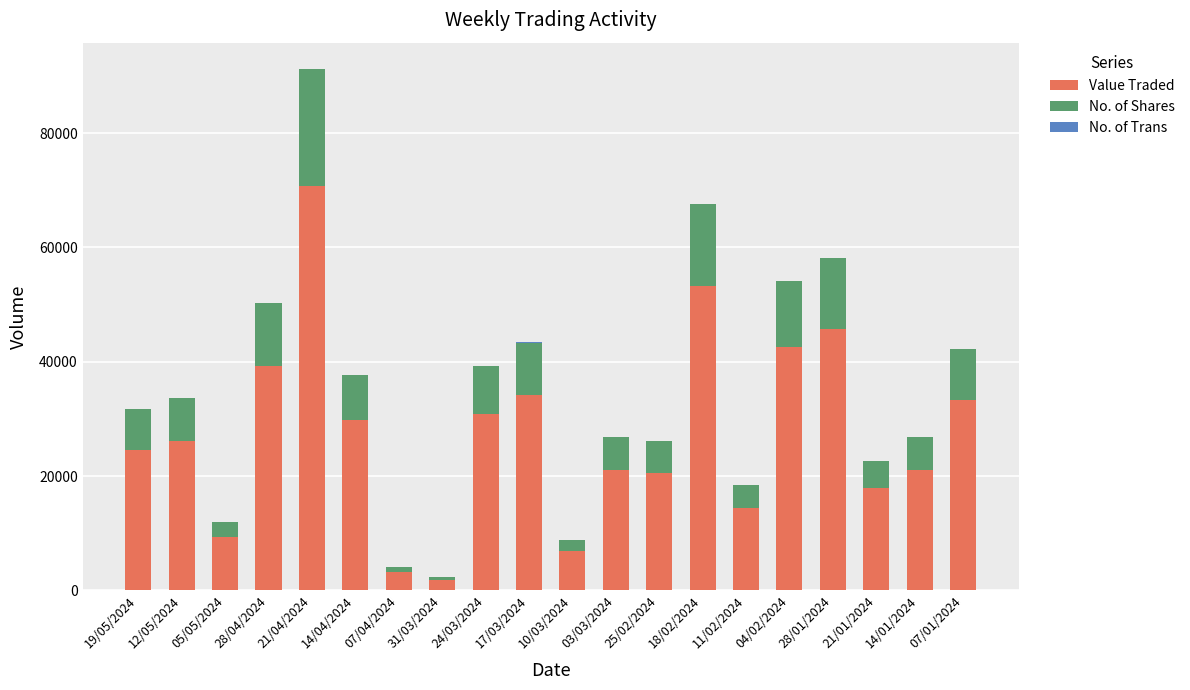

At which label does Value Traded reach its peak?

21/04/2024